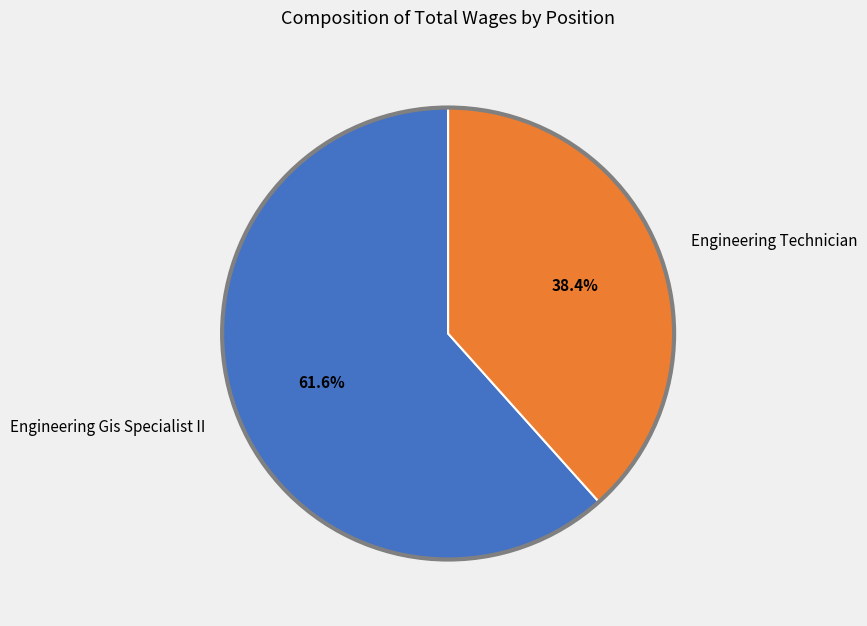

How many segments does this pie chart have?

2